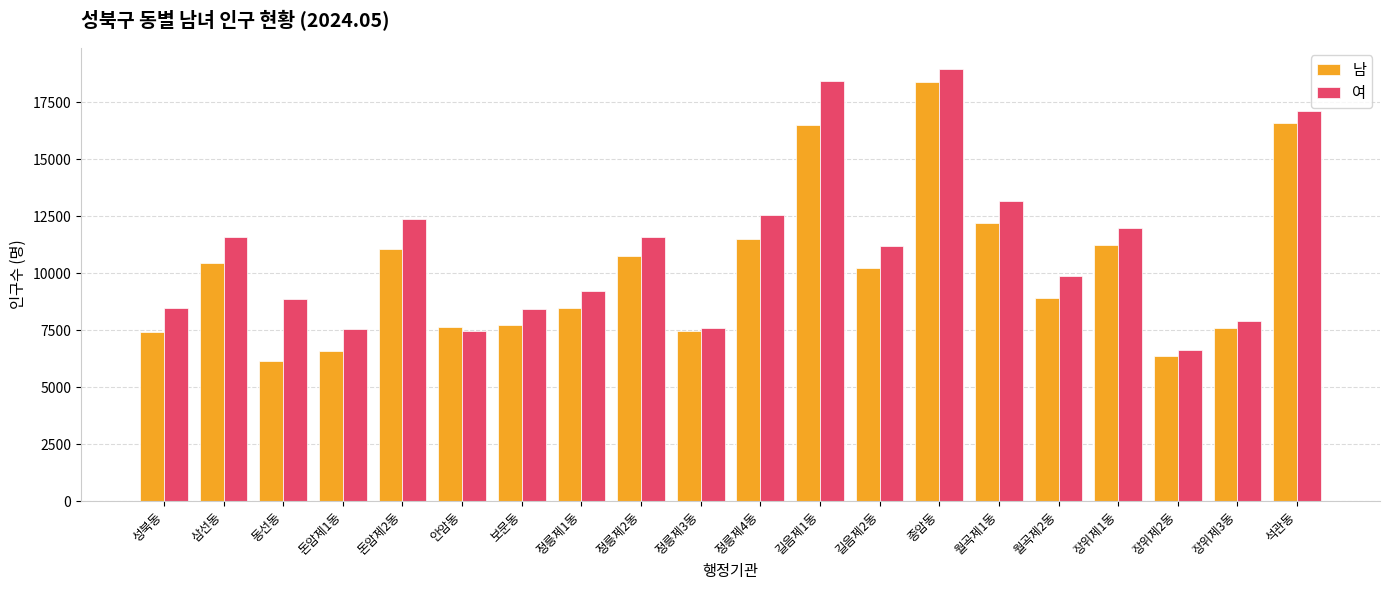

Which series changed the most between 돈암제1동 and 종암동?

남